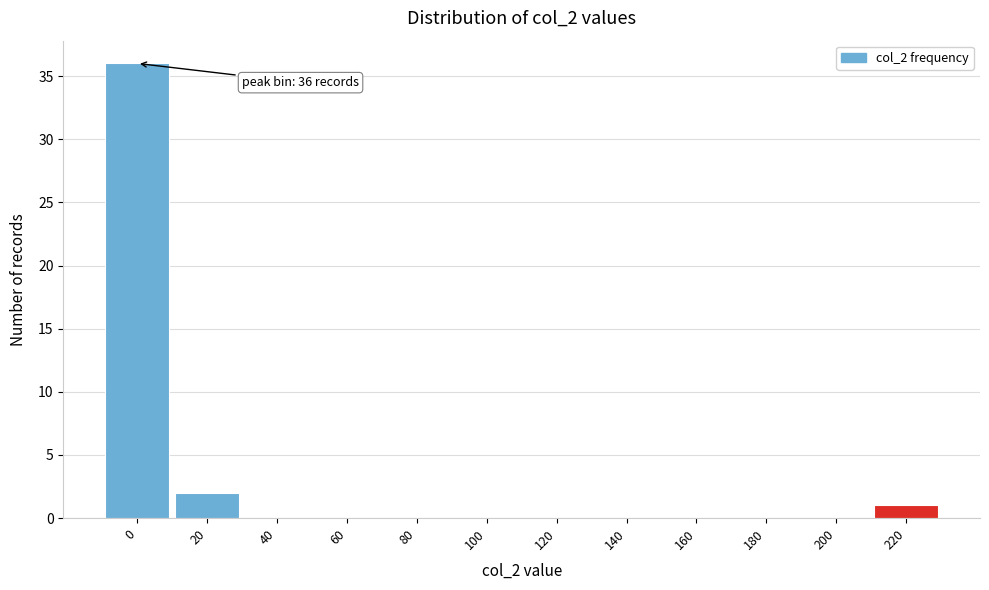

Reading right to left, extract all data points from this chart.

220=1	200=0	180=0	160=0	140=0	120=0	100=0	80=0	60=0	40=0	20=2	0=36